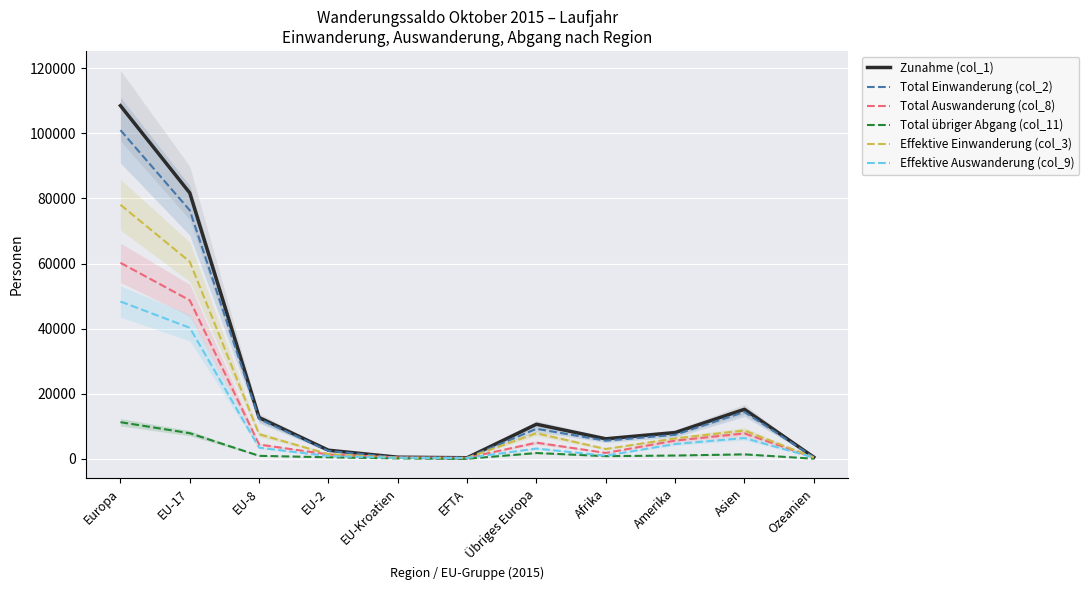

How many lines are shown in the chart?

6